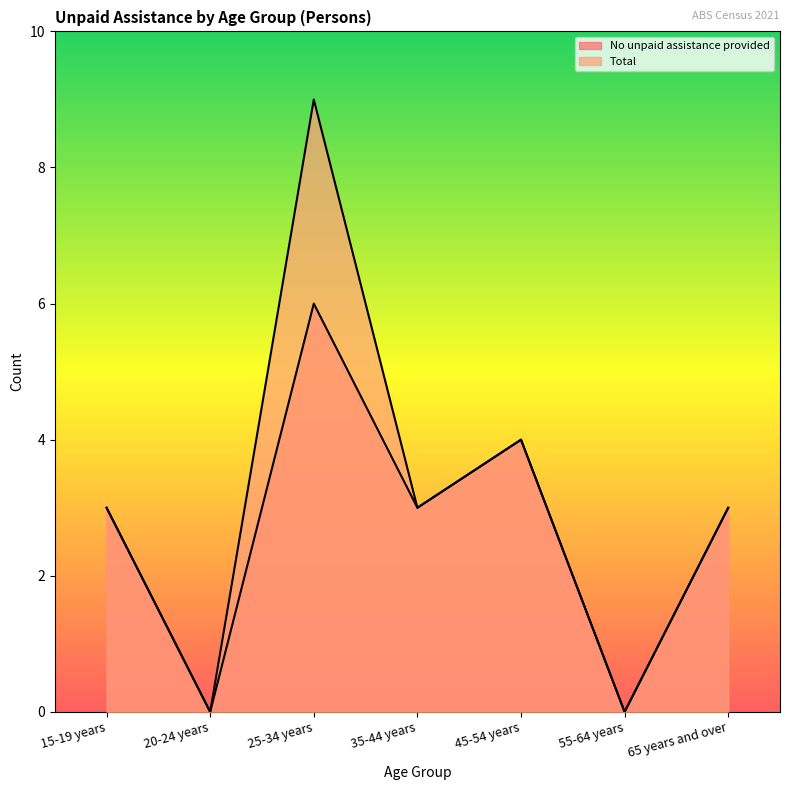

True or false: No unpaid assistance provided has more than 1 points higher than both neighbors.

True